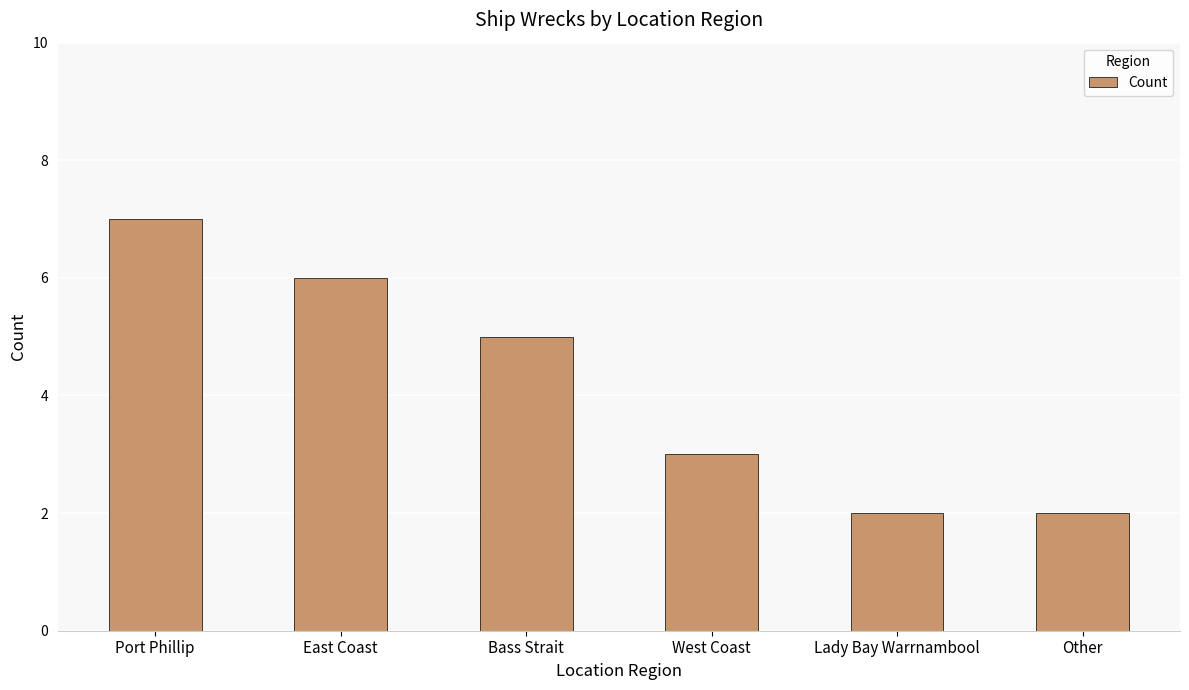

What is the greatest value displayed?

7